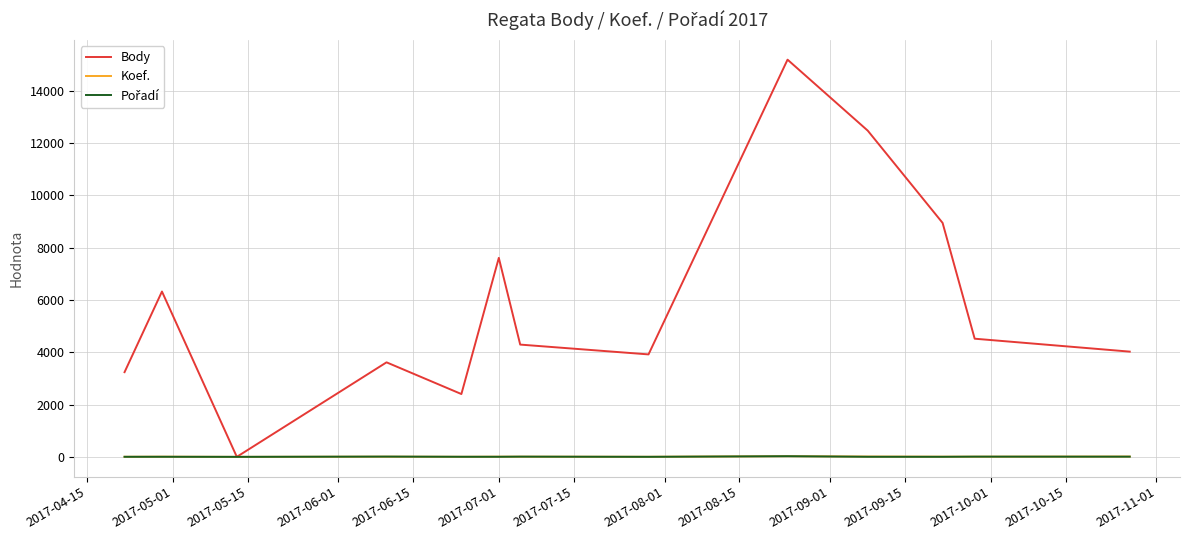

Which series has the widest spread of values?

Body